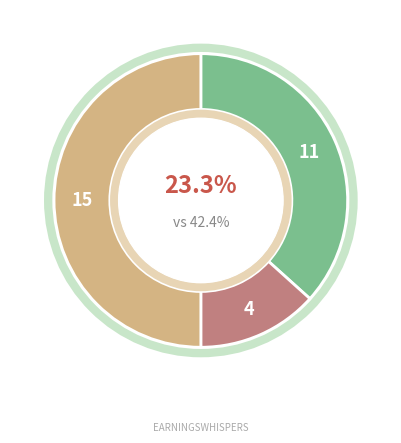

Is the sum of Dec 14 and Dec 22 greater than half?

No